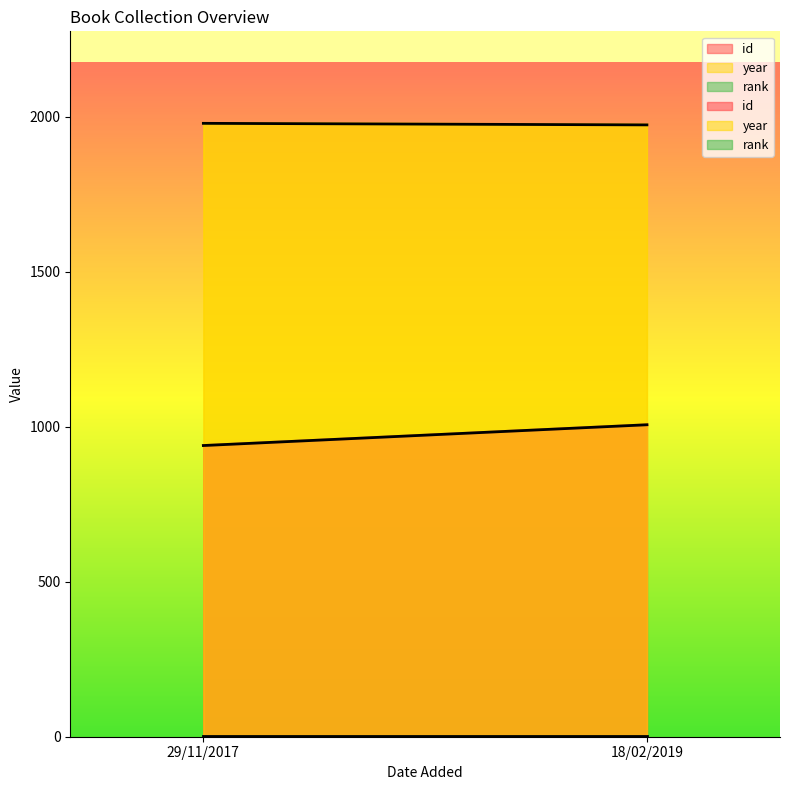

Is it true that year equals 1978 at 29/11/2017?

True